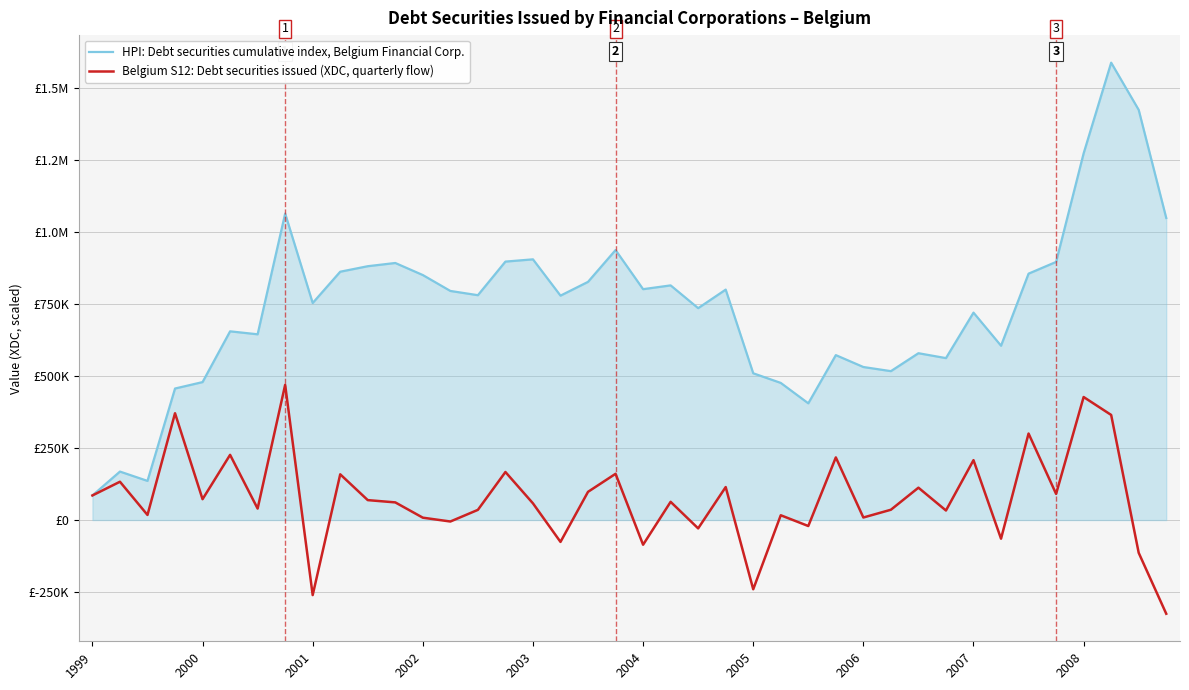

How many interior local valleys does the Belgium S12: Debt securities issued (XDC, quarterly flow) series have?

14